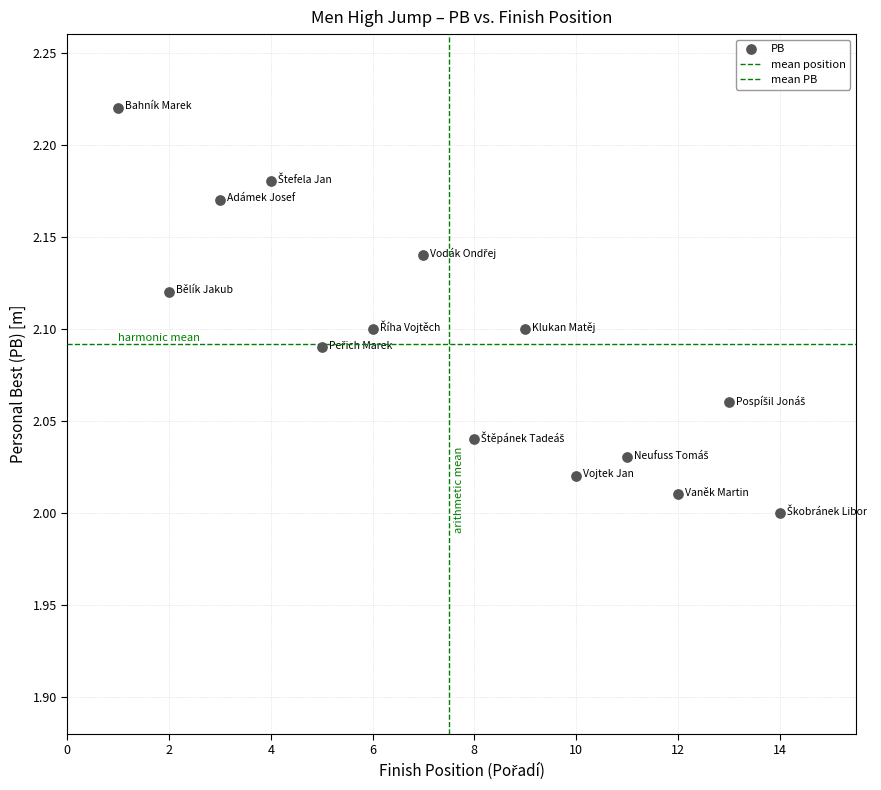

How many data points are displayed?

14